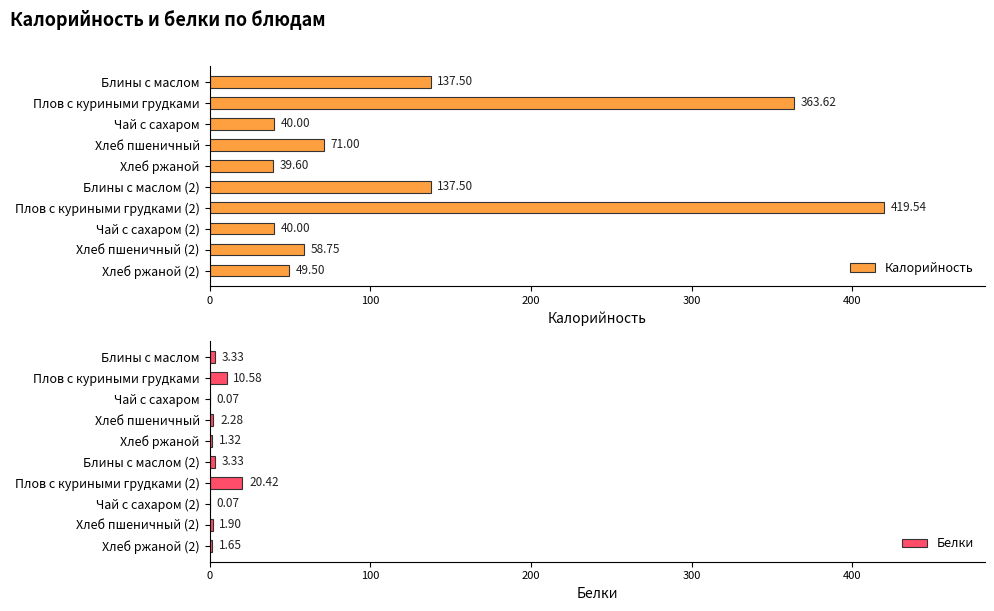

What is the sum of the Калорийность values at Хлеб ржаной and Хлеб пшеничный?

110.6